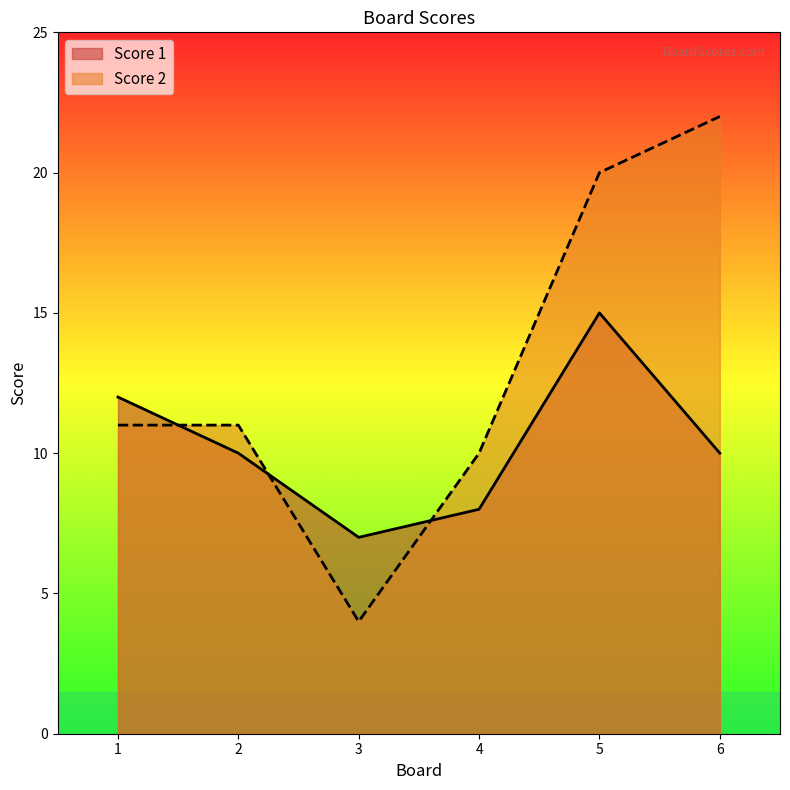

At which label does Score 2 reach its minimum?

3